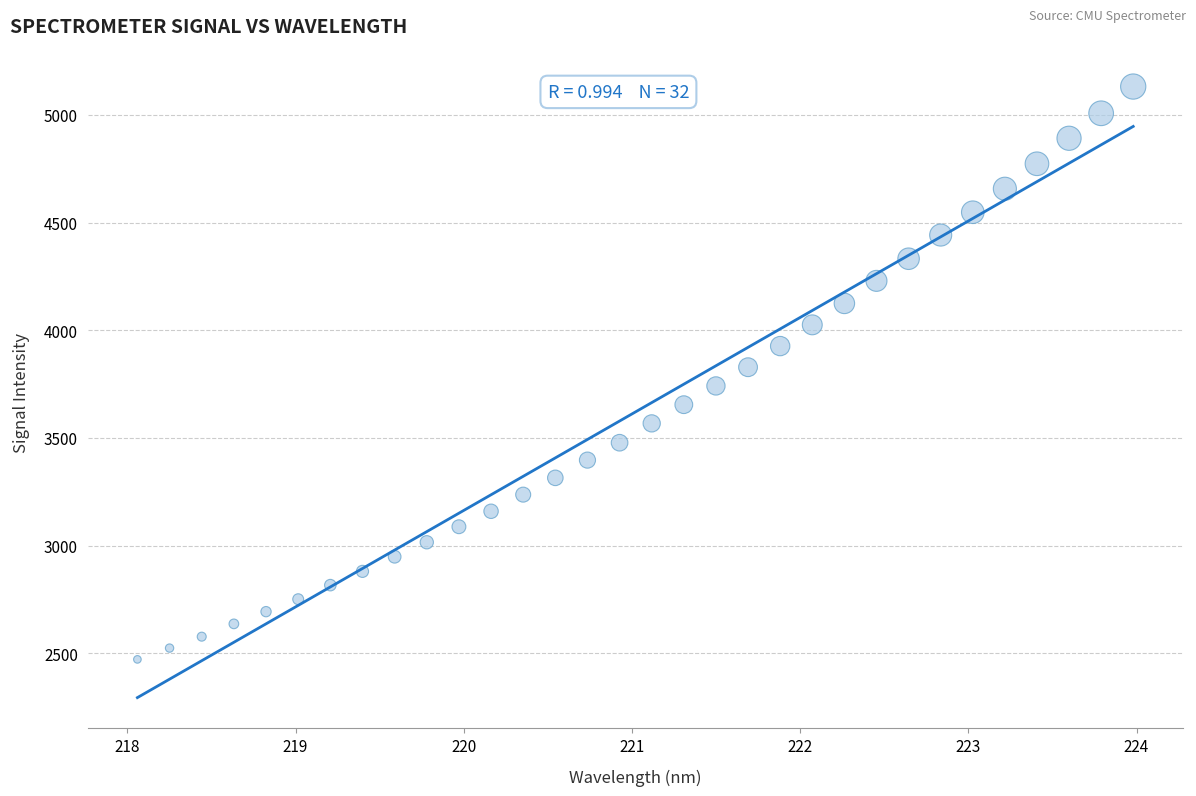

What is the range of X values (max minus min)?

5.9